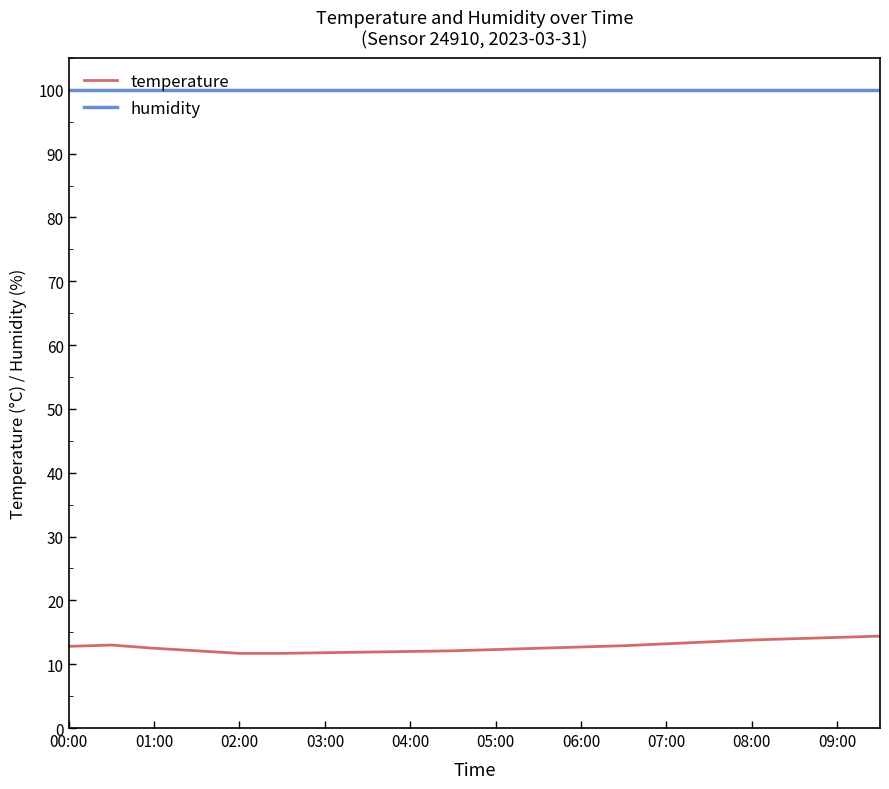

At how many categories does at least one series exceed 72?

20